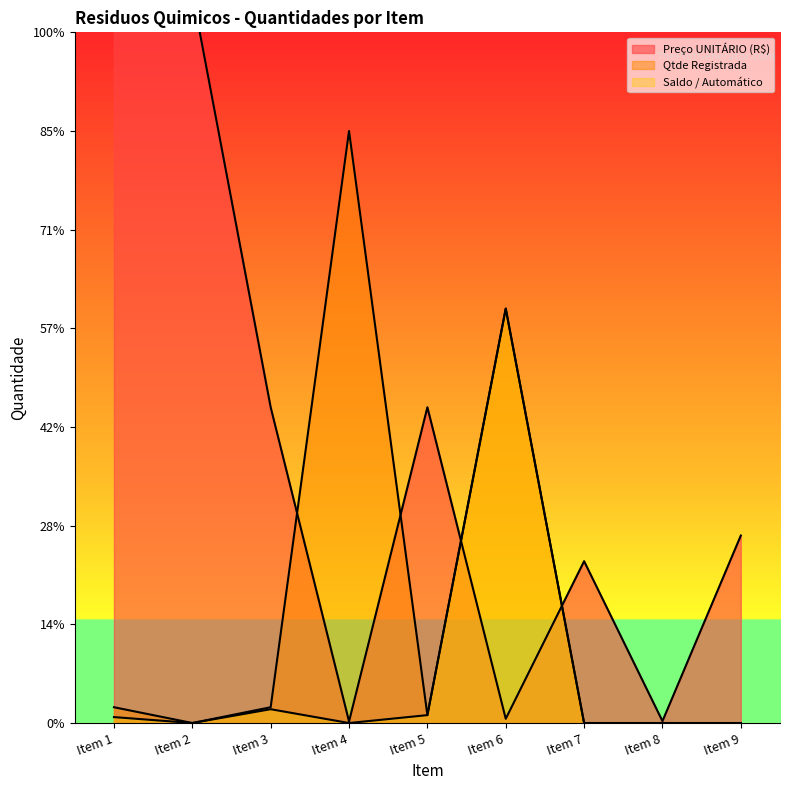

In Qtde Registrada, how many points are higher than both neighbors (excluding endpoints)?

2